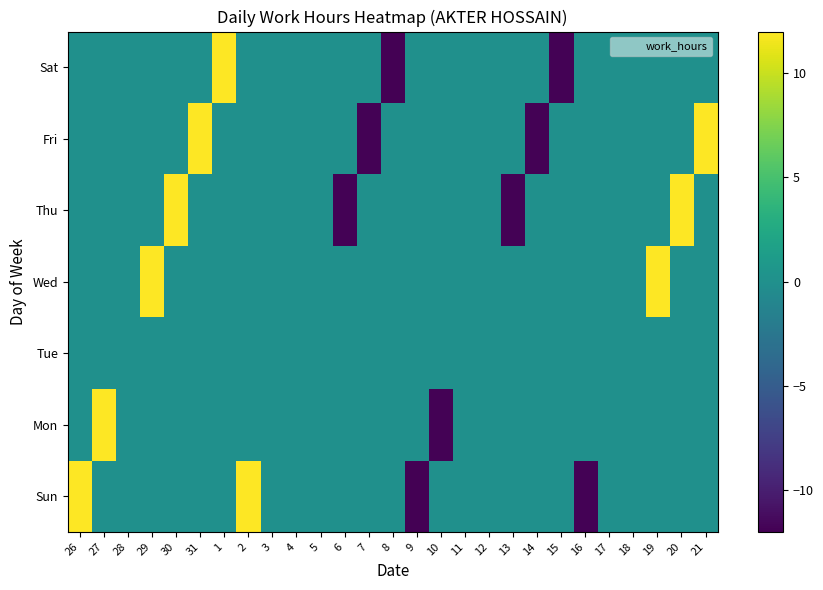

Reading left to right, what are all the values shown in this chart?

Sun: 26=12.1	27=0.0	28=0.0	29=0.0	30=0.0	31=0.0	1=0.0	2=12.1	3=0.0	4=0.0	5=0.0	6=0.0	7=0.0	8=0.0	9=-11.9	10=0.0	11=0.0	12=0.0	13=0.0	14=0.0	15=0.0	16=-11.9	17=0.0	18=0.0	19=0.0	20=0.0	21=0.0
Mon: 26=0.0	27=12.1	28=0.0	29=0.0	30=0.0	31=0.0	1=0.0	2=0.0	3=0.0	4=0.0	5=0.0	6=0.0	7=0.0	8=0.0	9=0.0	10=-11.9	11=0.0	12=0.0	13=0.0	14=0.0	15=0.0	16=0.0	17=0.0	18=0.0	19=0.0	20=0.0	21=0.0
Tue: 26=0.0	27=0.0	28=0.0	29=0.0	30=0.0	31=0.0	1=0.0	2=0.0	3=0.0	4=0.0	5=0.0	6=0.0	7=0.0	8=0.0	9=0.0	10=0.0	11=0.0	12=0.0	13=0.0	14=0.0	15=0.0	16=0.0	17=0.0	18=0.0	19=0.0	20=0.0	21=0.0
Wed: 26=0.0	27=0.0	28=0.0	29=12.1	30=0.0	31=0.0	1=0.0	2=0.0	3=0.0	4=0.0	5=0.0	6=0.0	7=0.0	8=0.0	9=0.0	10=0.0	11=0.0	12=0.0	13=0.0	14=0.0	15=0.0	16=0.0	17=0.0	18=0.0	19=12.1	20=0.0	21=0.0
Thu: 26=0.0	27=0.0	28=0.0	29=0.0	30=12.1	31=0.0	1=0.0	2=0.0	3=0.0	4=0.0	5=0.0	6=-11.9	7=0.0	8=0.0	9=0.0	10=0.0	11=0.0	12=0.0	13=-11.9	14=0.0	15=0.0	16=0.0	17=0.0	18=0.0	19=0.0	20=12.1	21=0.0
Fri: 26=0.0	27=0.0	28=0.0	29=0.0	30=0.0	31=12.1	1=0.0	2=0.0	3=0.0	4=0.0	5=0.0	6=0.0	7=-11.9	8=0.0	9=0.0	10=0.0	11=0.0	12=0.0	13=0.0	14=-11.8	15=0.0	16=0.0	17=0.0	18=0.0	19=0.0	20=0.0	21=12.1
Sat: 26=0.0	27=0.0	28=0.0	29=0.0	30=0.0	31=0.0	1=12.1	2=0.0	3=0.0	4=0.0	5=0.0	6=0.0	7=0.0	8=-11.9	9=0.0	10=0.0	11=0.0	12=0.0	13=0.0	14=0.0	15=-11.8	16=0.0	17=0.0	18=0.0	19=0.0	20=0.0	21=0.0